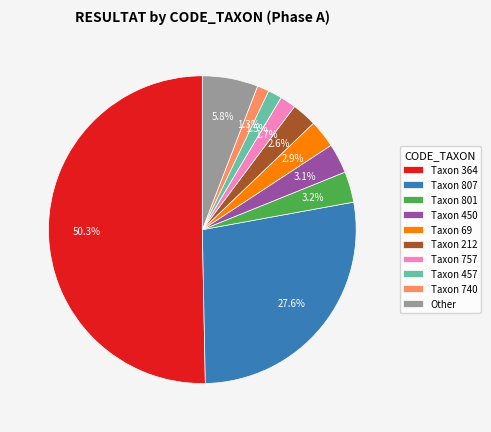

What is the ratio of the value at Taxon 69 to the value at Other?

0.5